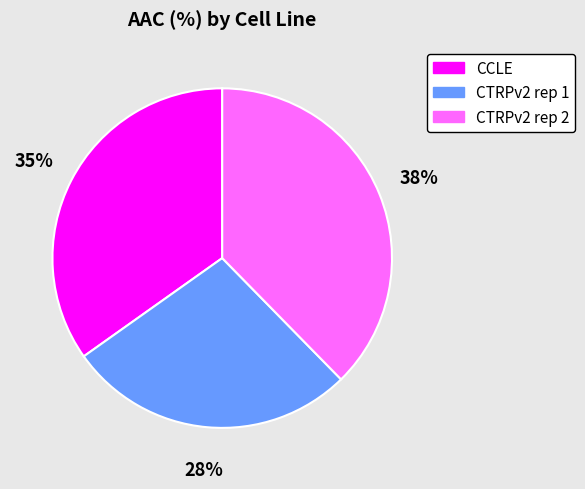

What percentage is the CCLE slice, to the nearest percent?

35%